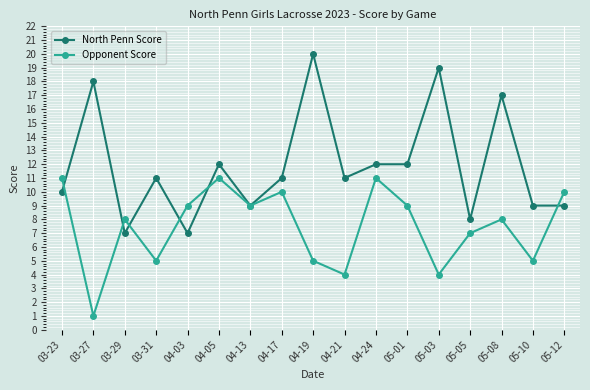

What is the spread (max minus min) of values at 05-01?

3